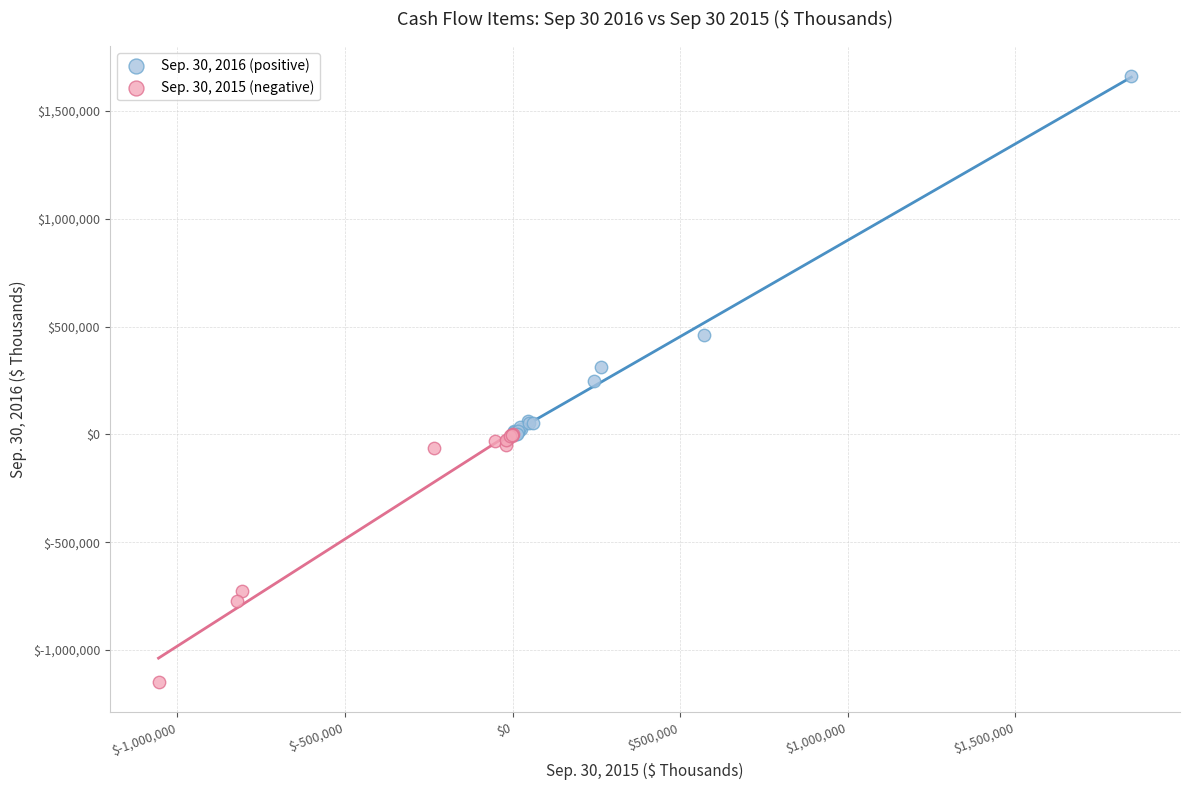

Which series reaches the maximum Y coordinate?

Sep. 30, 2016 (positive)